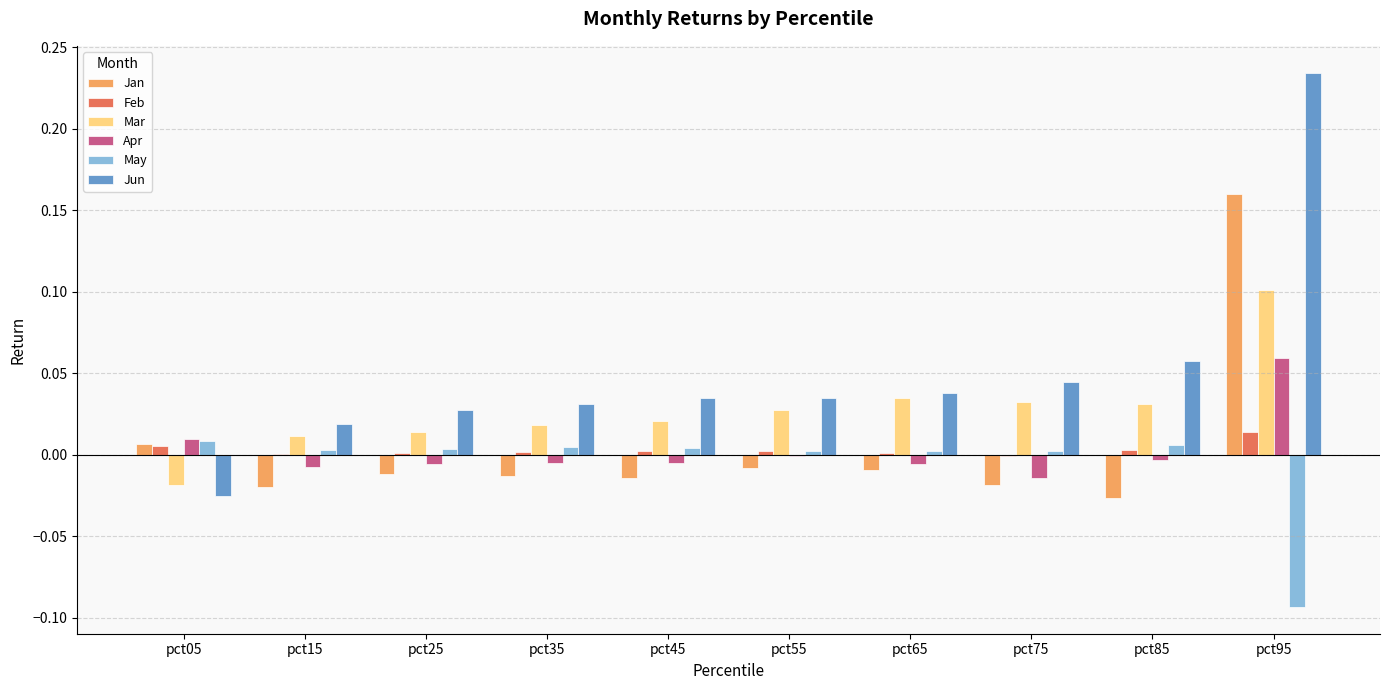

At which label does Jun reach its peak?

pct95